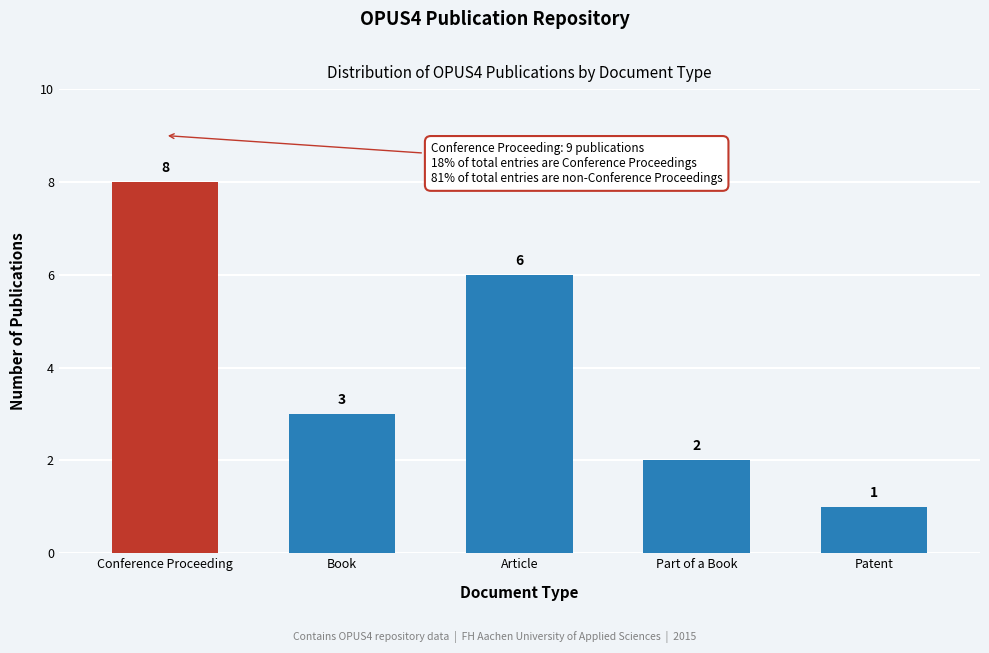

Reading left to right, list all the values displayed in this chart.

8	3	6	2	1